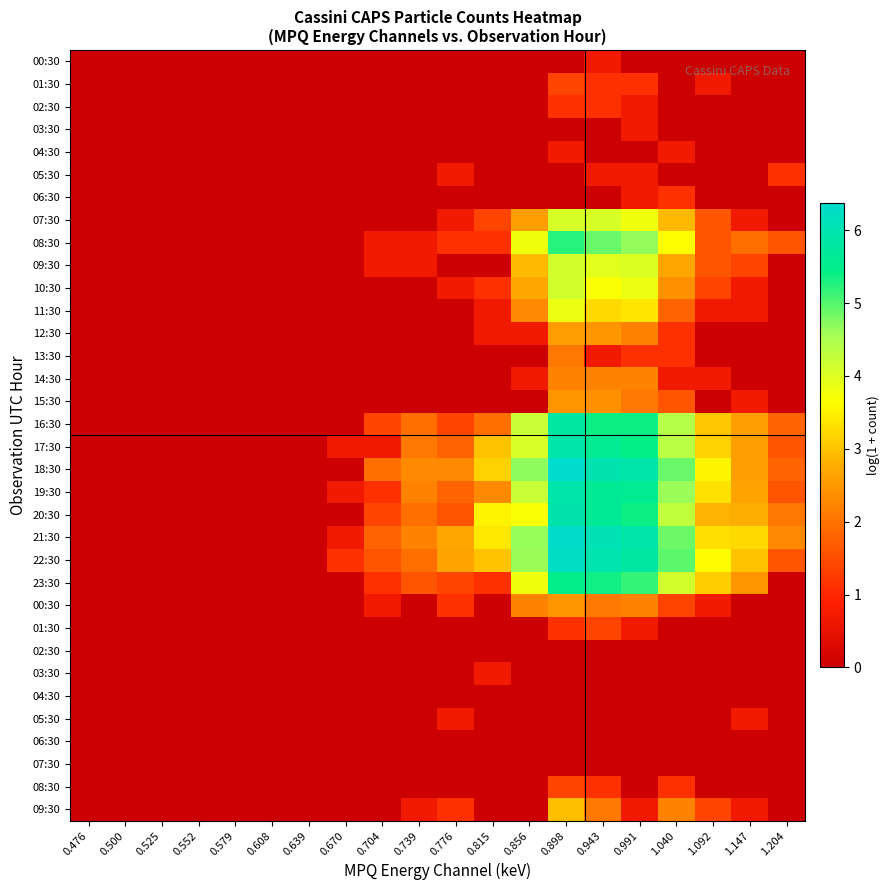

At how many categories does at least one series exceed 3?

8